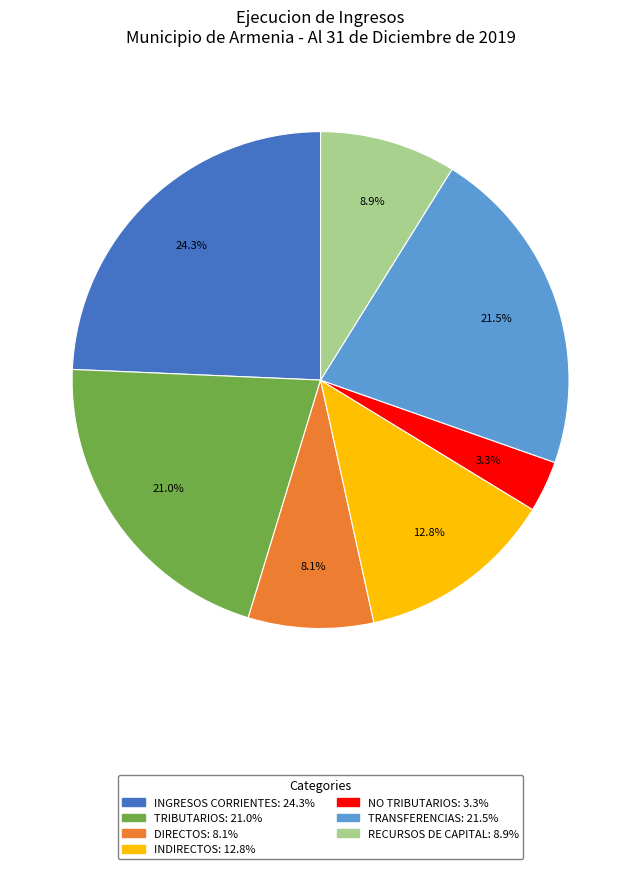

What is the largest slice in the pie chart?

INGRESOS CORRIENTES